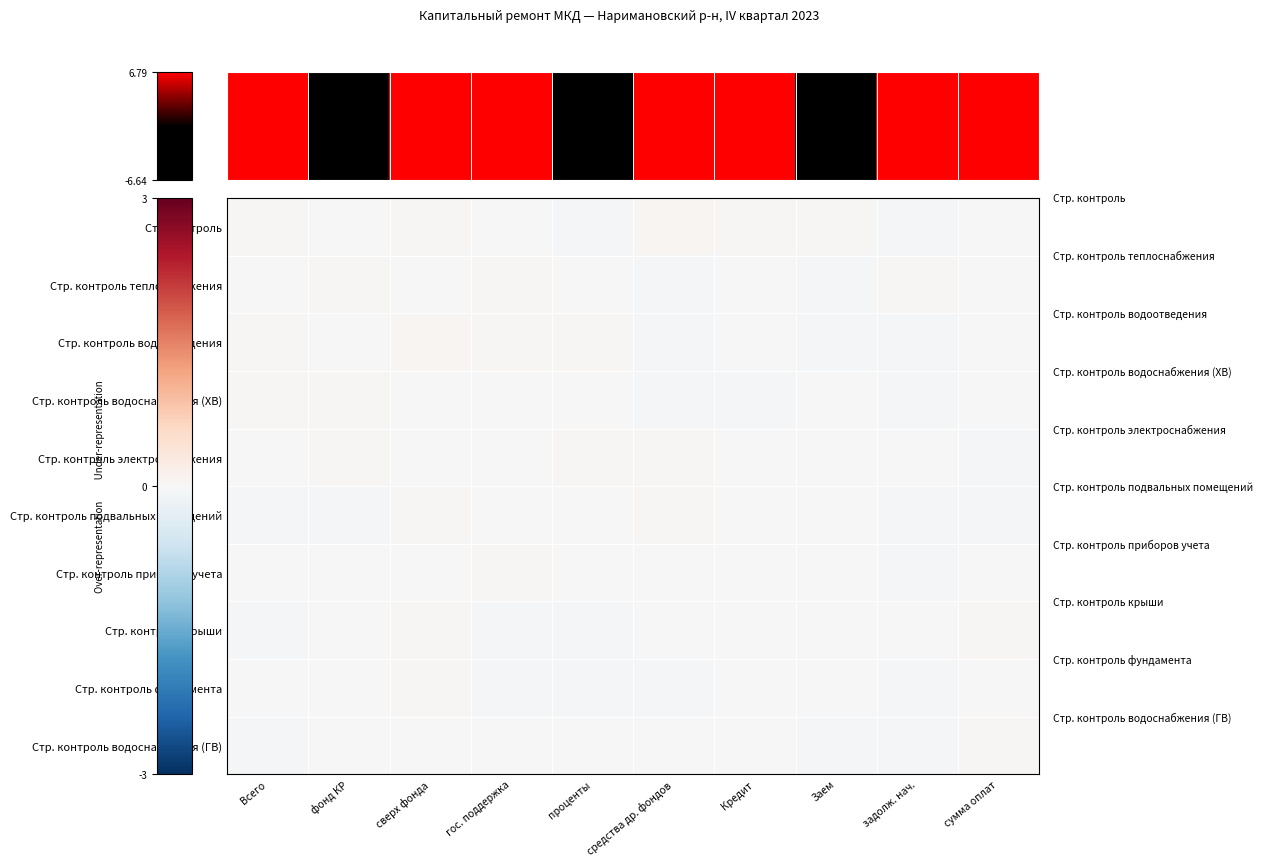

Reading left to right, transcribe all the data shown in this chart.

Стр. контроль: Всего=0.0	фонд КР=-0.0	сверх фонда=0.0	гос. поддержка=0.0	проценты=-0.0	средства др. фондов=0.0	Кредит=0.0	Заем=0.0	задолж. нач.=-0.0	сумма оплат=-0.0
Стр. контроль теплоснабжения: Всего=-0.0	фонд КР=0.0	сверх фонда=0.0	гос. поддержка=0.0	проценты=-0.0	средства др. фондов=-0.0	Кредит=0.0	Заем=-0.0	задолж. нач.=0.0	сумма оплат=0.0
Стр. контроль водоотведения: Всего=0.0	фонд КР=-0.0	сверх фонда=0.0	гос. поддержка=0.0	проценты=0.0	средства др. фондов=-0.0	Кредит=-0.0	Заем=-0.0	задолж. нач.=-0.0	сумма оплат=0.0
Стр. контроль водоснабжения (ХВ): Всего=0.0	фонд КР=0.0	сверх фонда=-0.0	гос. поддержка=-0.0	проценты=-0.0	средства др. фондов=-0.0	Кредит=-0.0	Заем=-0.0	задолж. нач.=-0.0	сумма оплат=0.0
Стр. контроль электроснабжения: Всего=-0.0	фонд КР=0.0	сверх фонда=0.0	гос. поддержка=-0.0	проценты=0.0	средства др. фондов=0.0	Кредит=-0.0	Заем=-0.0	задолж. нач.=0.0	сумма оплат=-0.0
Стр. контроль подвальных помещений: Всего=-0.0	фонд КР=-0.0	сверх фонда=0.0	гос. поддержка=0.0	проценты=0.0	средства др. фондов=0.0	Кредит=-0.0	Заем=0.0	задолж. нач.=-0.0	сумма оплат=-0.0
Стр. контроль приборов учета: Всего=0.0	фонд КР=-0.0	сверх фонда=0.0	гос. поддержка=0.0	проценты=0.0	средства др. фондов=0.0	Кредит=0.0	Заем=-0.0	задолж. нач.=-0.0	сумма оплат=-0.0
Стр. контроль крыши: Всего=-0.0	фонд КР=-0.0	сверх фонда=0.0	гос. поддержка=-0.0	проценты=-0.0	средства др. фондов=-0.0	Кредит=-0.0	Заем=0.0	задолж. нач.=0.0	сумма оплат=0.0
Стр. контроль фундамента: Всего=0.0	фонд КР=-0.0	сверх фонда=0.0	гос. поддержка=-0.0	проценты=-0.0	средства др. фондов=-0.0	Кредит=0.0	Заем=-0.0	задолж. нач.=-0.0	сумма оплат=0.0
Стр. контроль водоснабжения (ГВ): Всего=-0.0	фонд КР=0.0	сверх фонда=-0.0	гос. поддержка=-0.0	проценты=-0.0	средства др. фондов=0.0	Кредит=-0.0	Заем=-0.0	задолж. нач.=-0.0	сумма оплат=0.0